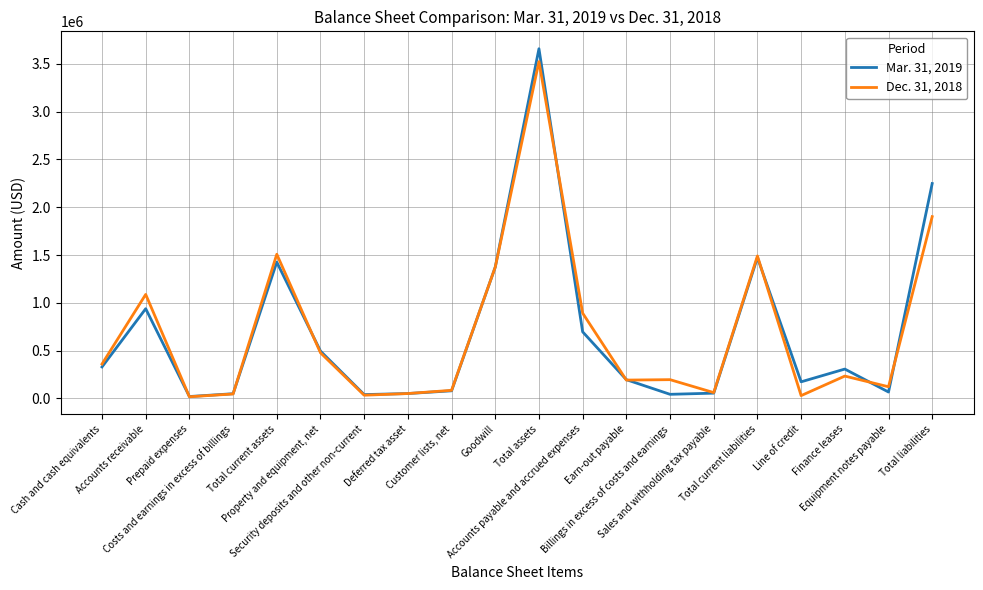

What is the average value of the Dec. 31, 2018 series?

683429